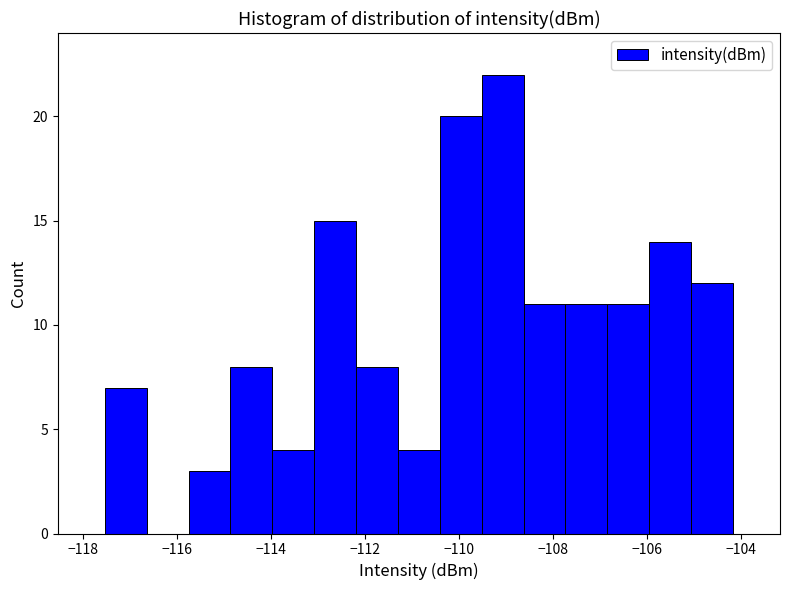

What is the height of the bar covering -117.6 to -116.6 on the x-axis? Neither the bar edges nor the heights are printed on the chart, so give them approximately, as read against the axes.

7